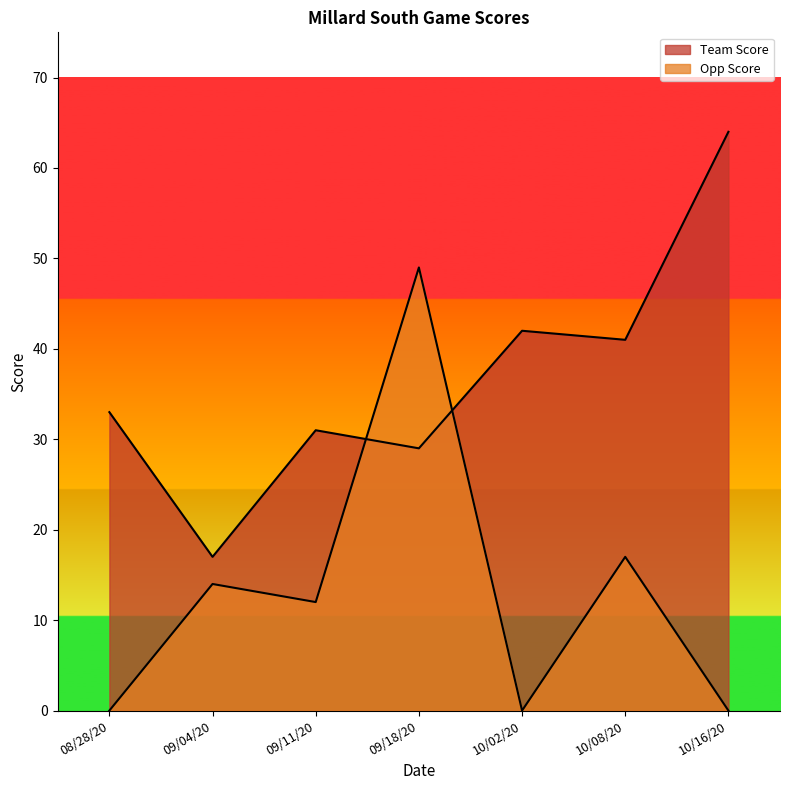

What is the difference between the maximum and minimum values in the Team Score series?

47